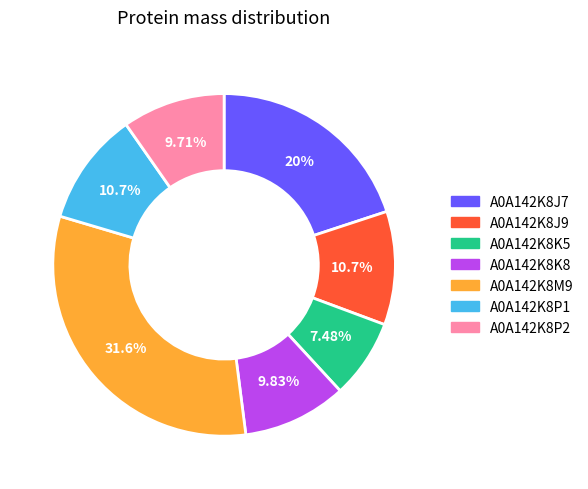

Which has a higher value, A0A142K8J9 or A0A142K8K5?

A0A142K8J9